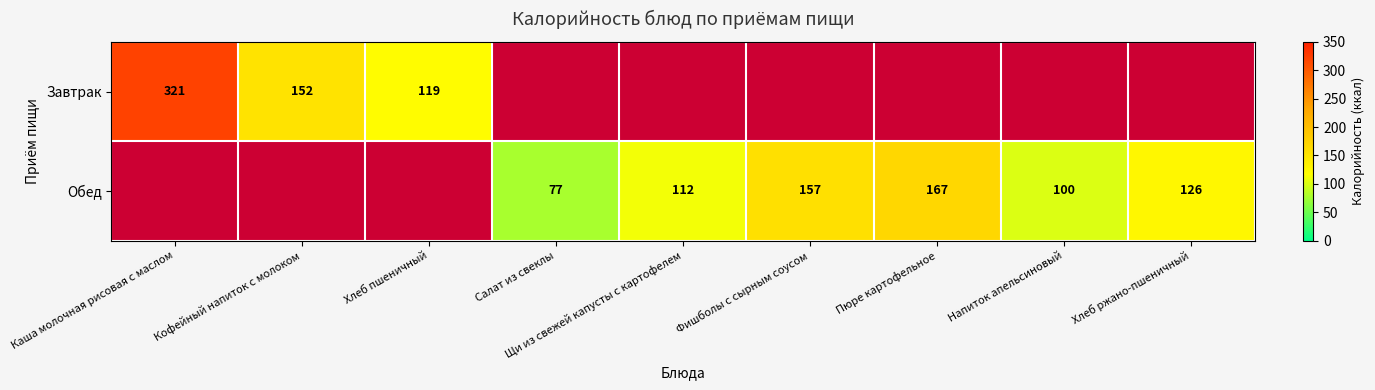

True or false: Обед has a value of 157 at Фишболы с сырным соусом.

True